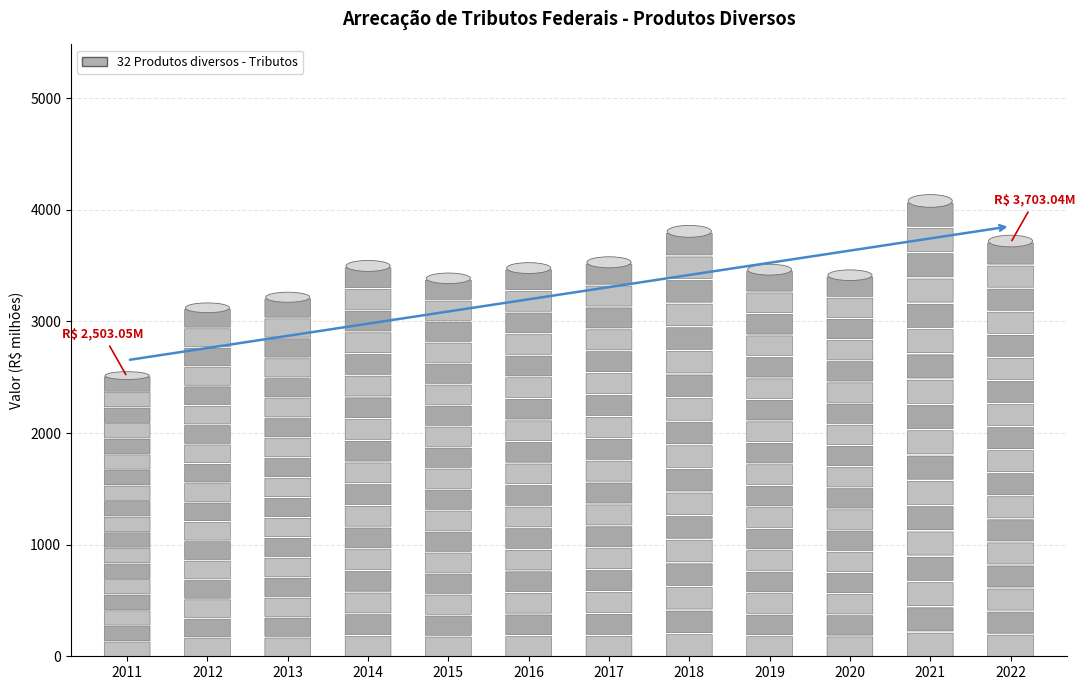

List the labels in order of value, smallest first.

2011, 2012, 2013, 2015, 2020, 2019, 2016, 2014, 2017, 2022, 2018, 2021